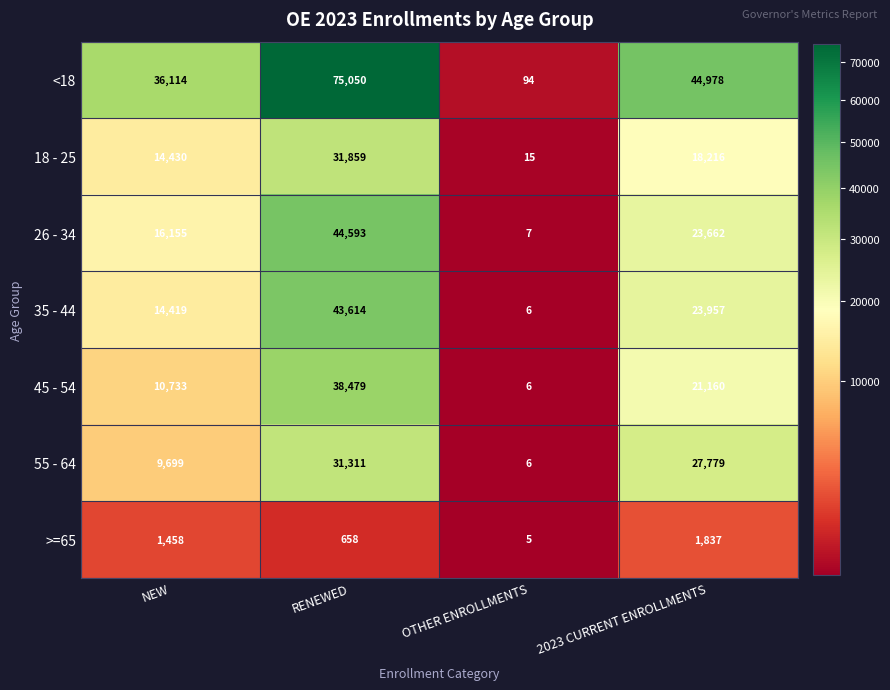

Reading left to right, transcribe all the data shown in this chart.

<18: 36114	75050	94	44978
18 - 25: 14430	31859	15	18216
26 - 34: 16155	44593	7	23662
35 - 44: 14419	43614	6	23957
45 - 54: 10733	38479	6	21160
55 - 64: 9699	31311	6	27779
>=65: 1458	658	5	1837